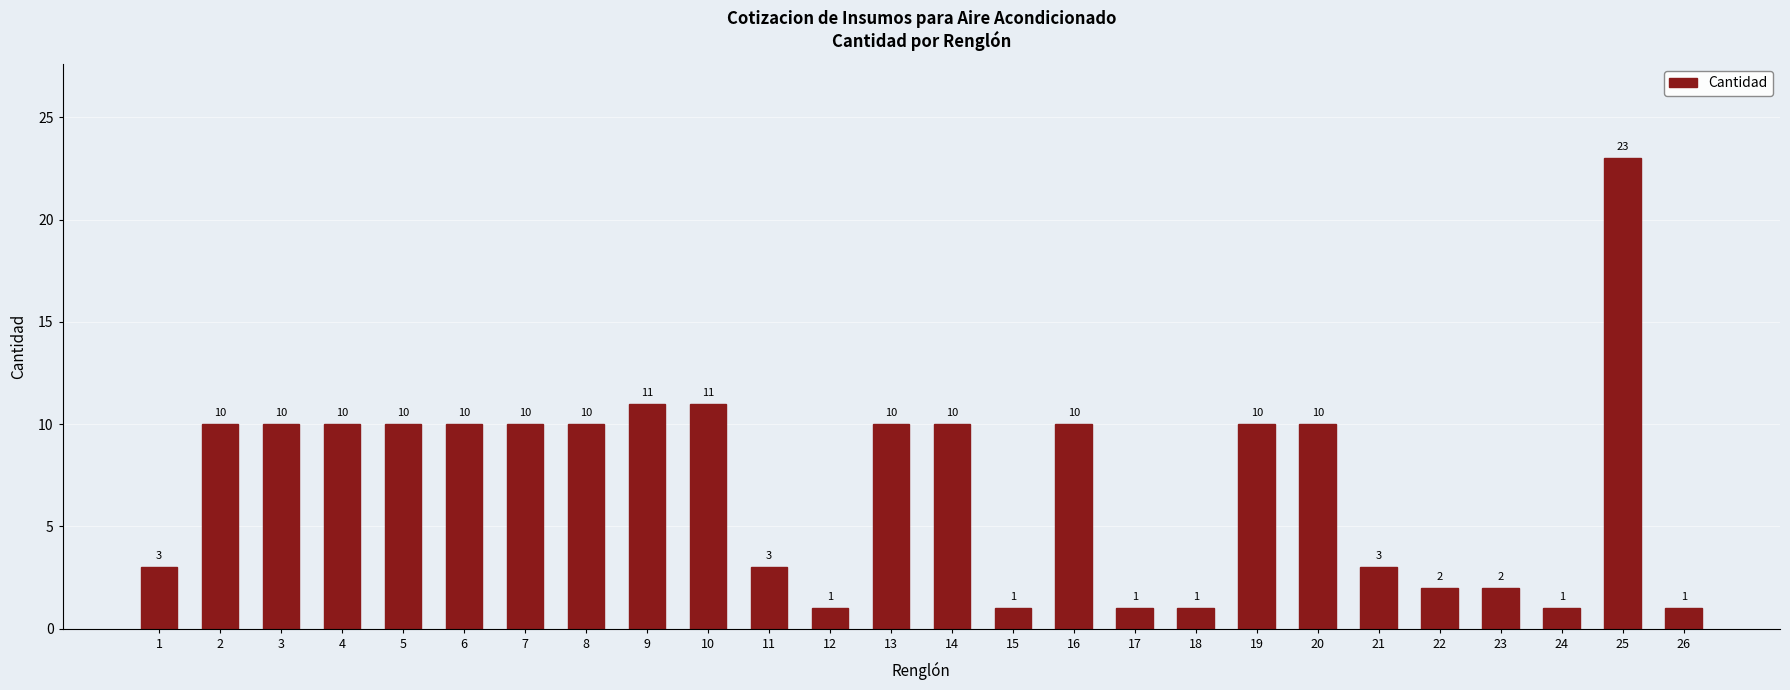

What is the value of the 18th bar from the left?

1